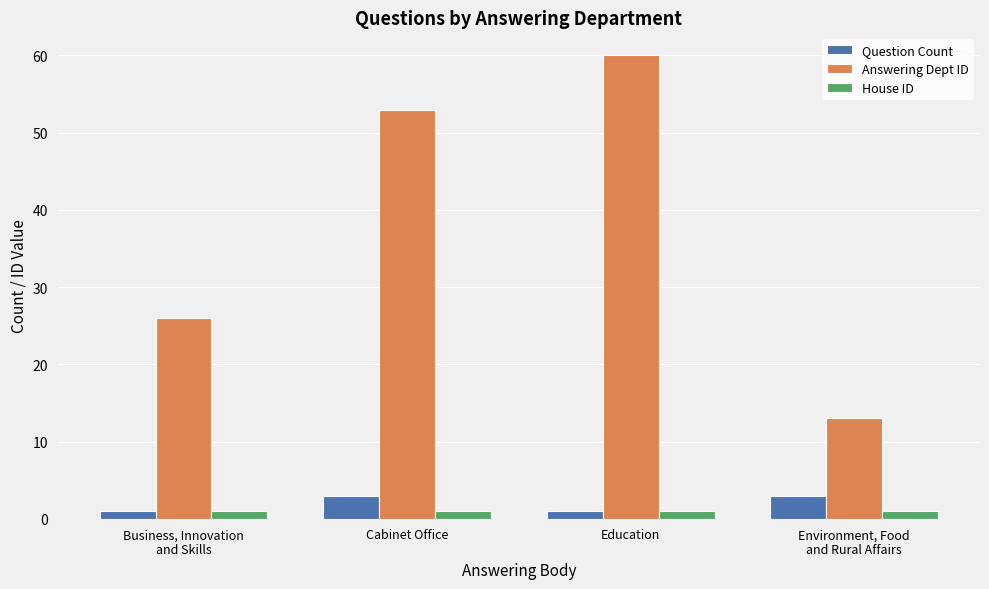

How many data points in Answering Dept ID are less than 53?

2